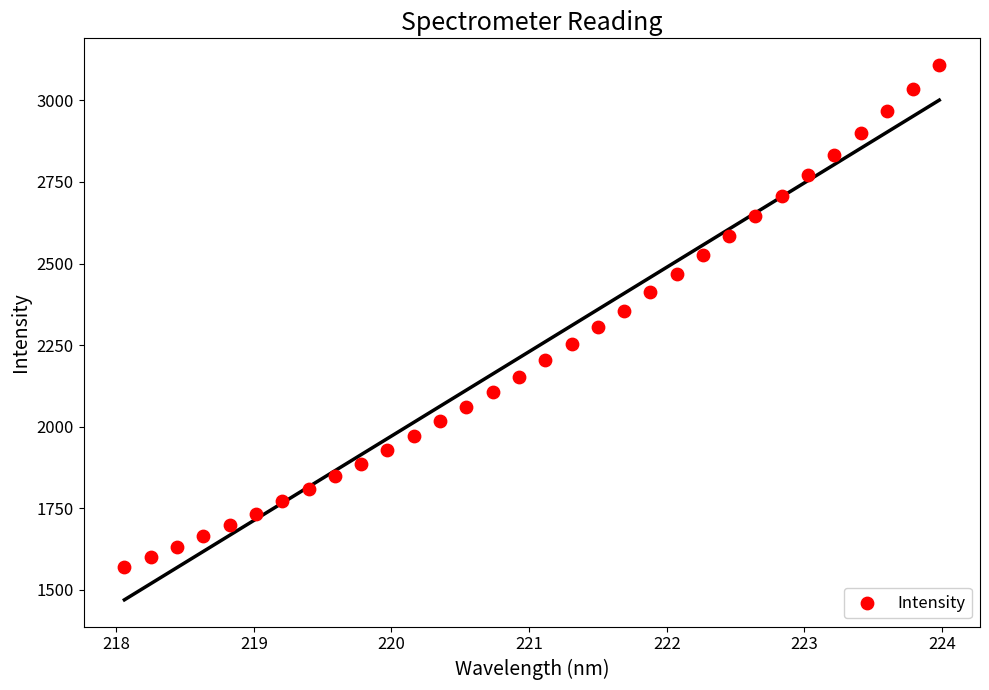

What is the range of X values (max minus min)?

5.9